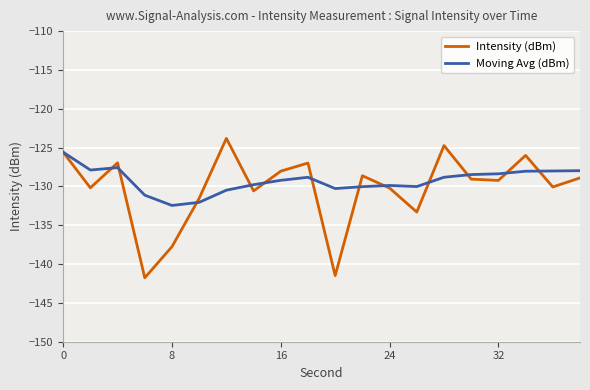

What is the average value of the Moving Avg (dBm) series?

-129.2